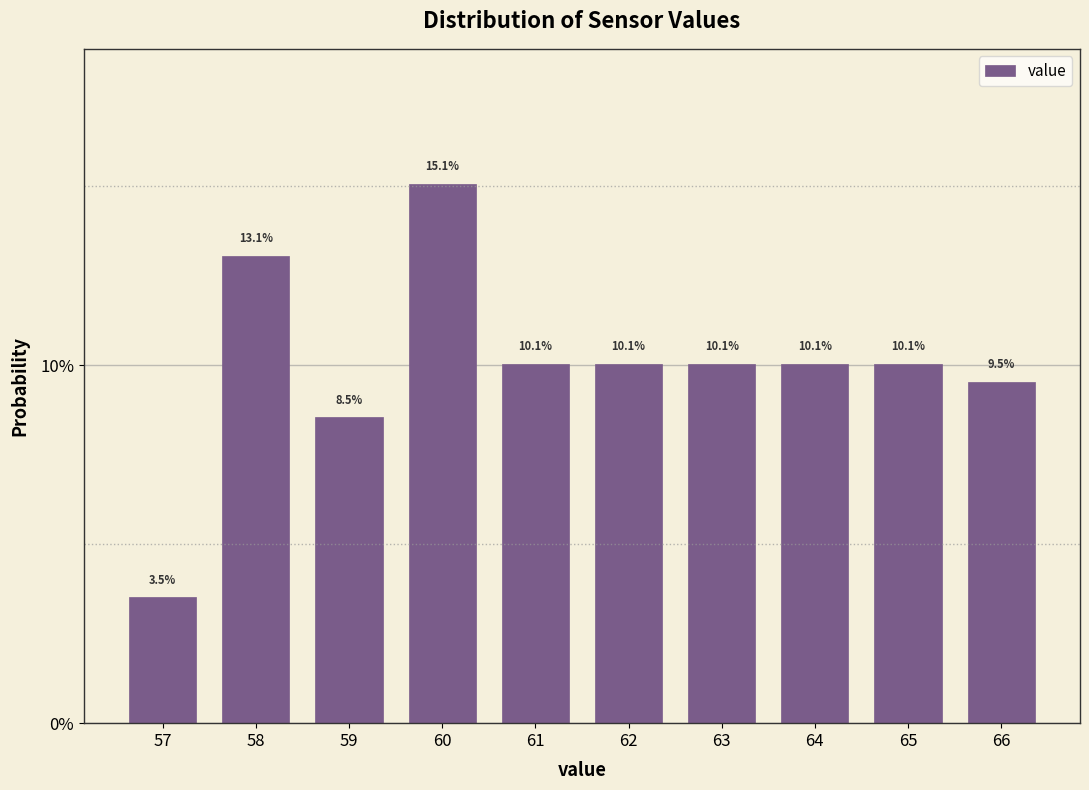

Reading left to right, transcribe this chart: for each bar, give the range it covers on the x-axis and its height.

56.5 to 57.5: 3.5
57.5 to 58.5: 13.1
58.5 to 59.5: 8.5
59.5 to 60.5: 15.1
60.5 to 61.5: 10.1
61.5 to 62.5: 10.1
62.5 to 63.5: 10.1
63.5 to 64.5: 10.1
64.5 to 65.5: 10.1
65.5 to 66.5: 9.5